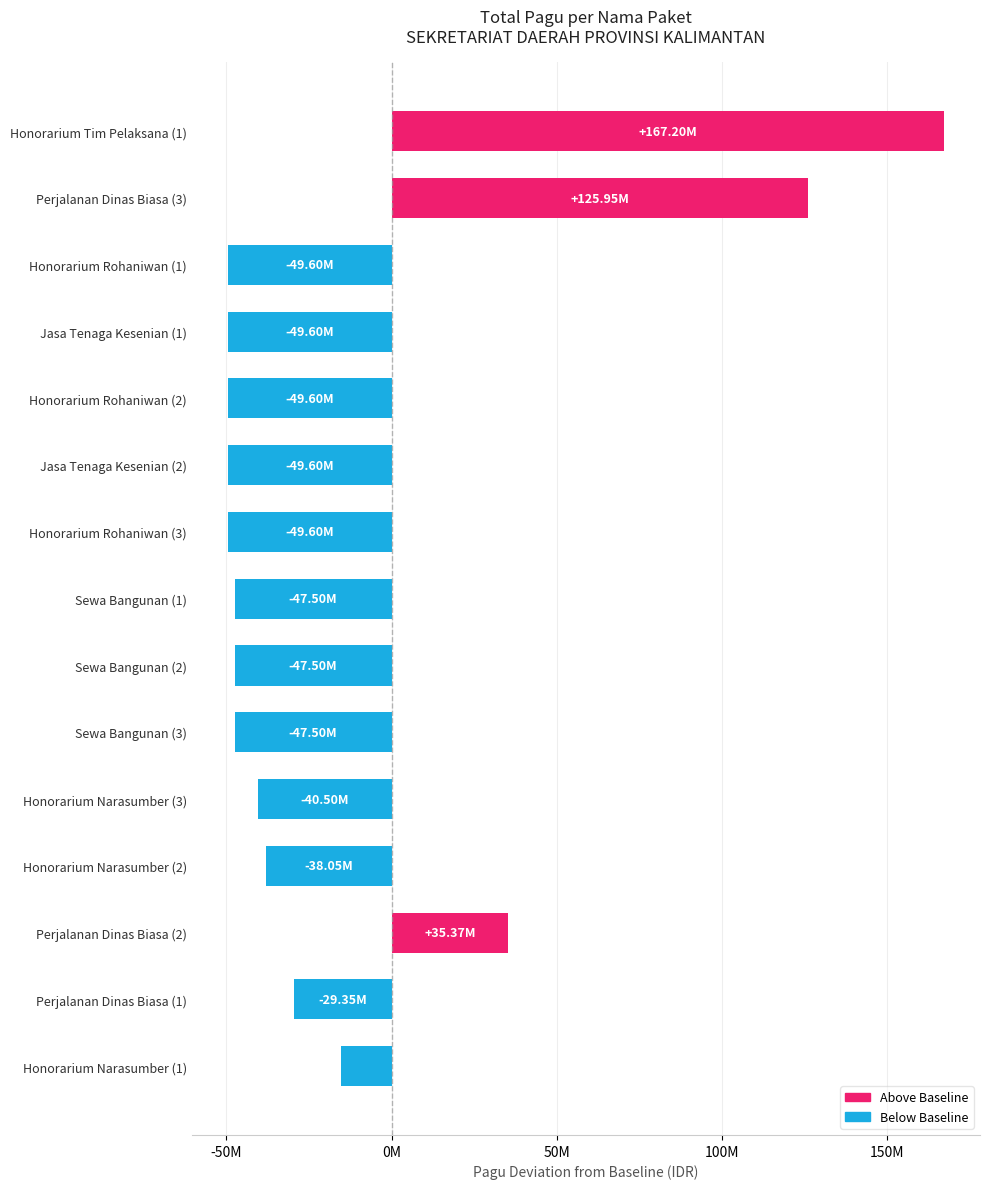

Are the bars horizontal?

Yes